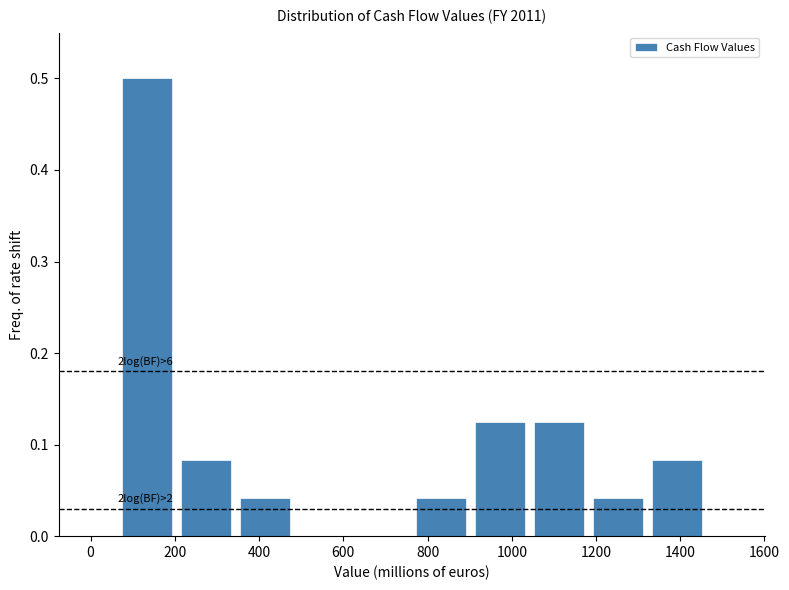

Over which range of the x-axis is the bar tallest?

60 to 200